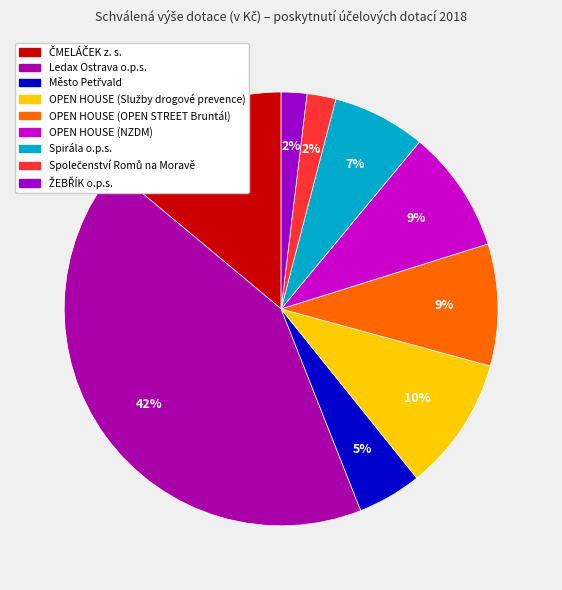

Count the number of slices in the pie.

9